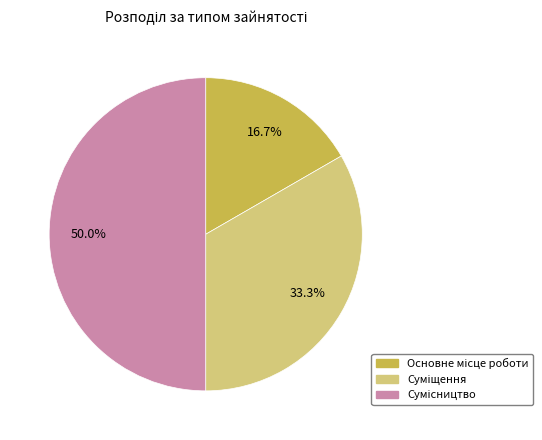

Which category has the smallest portion of the pie?

Основне місце роботи